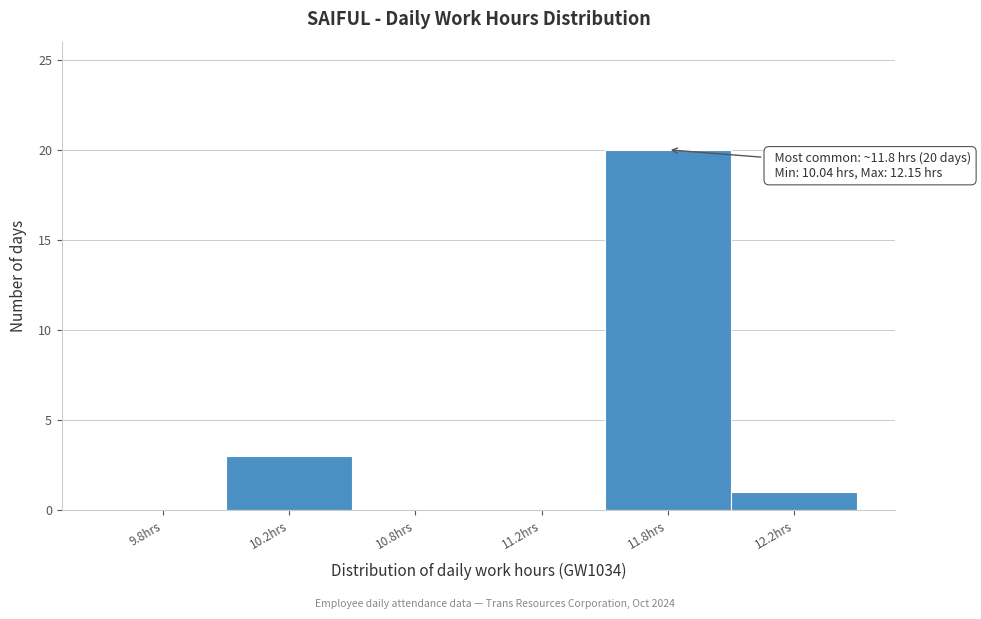

Reading left to right, transcribe all the data shown in this chart.

9.8hrs=0	10.2hrs=3	10.8hrs=0	11.2hrs=0	11.8hrs=20	12.2hrs=1